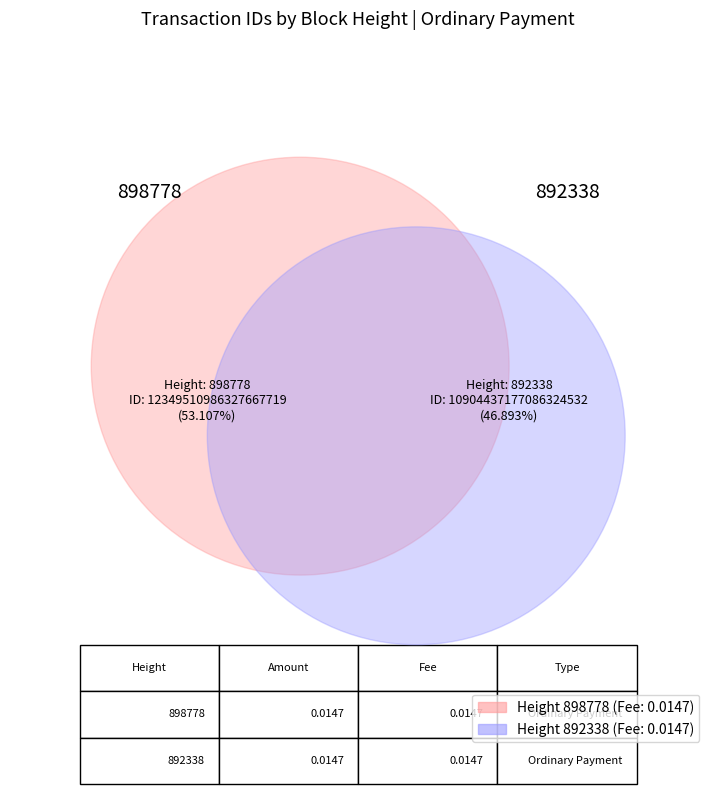

Approximately how many times larger is the value at 892338 compared to 898778?

0.9